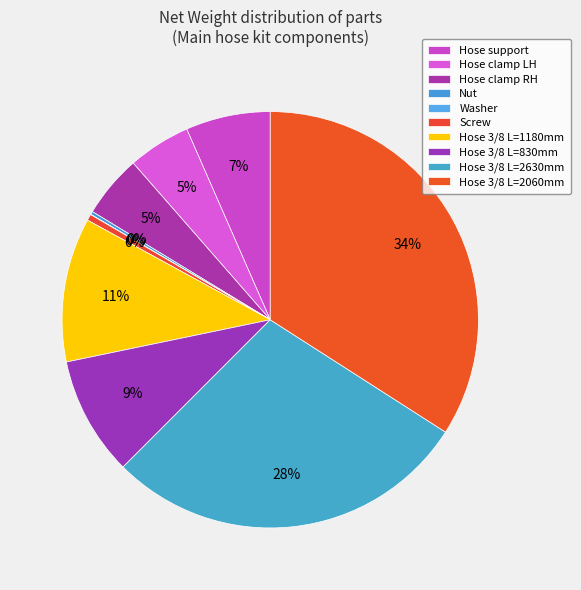

To the nearest percent, what is the average slice percentage?

10%